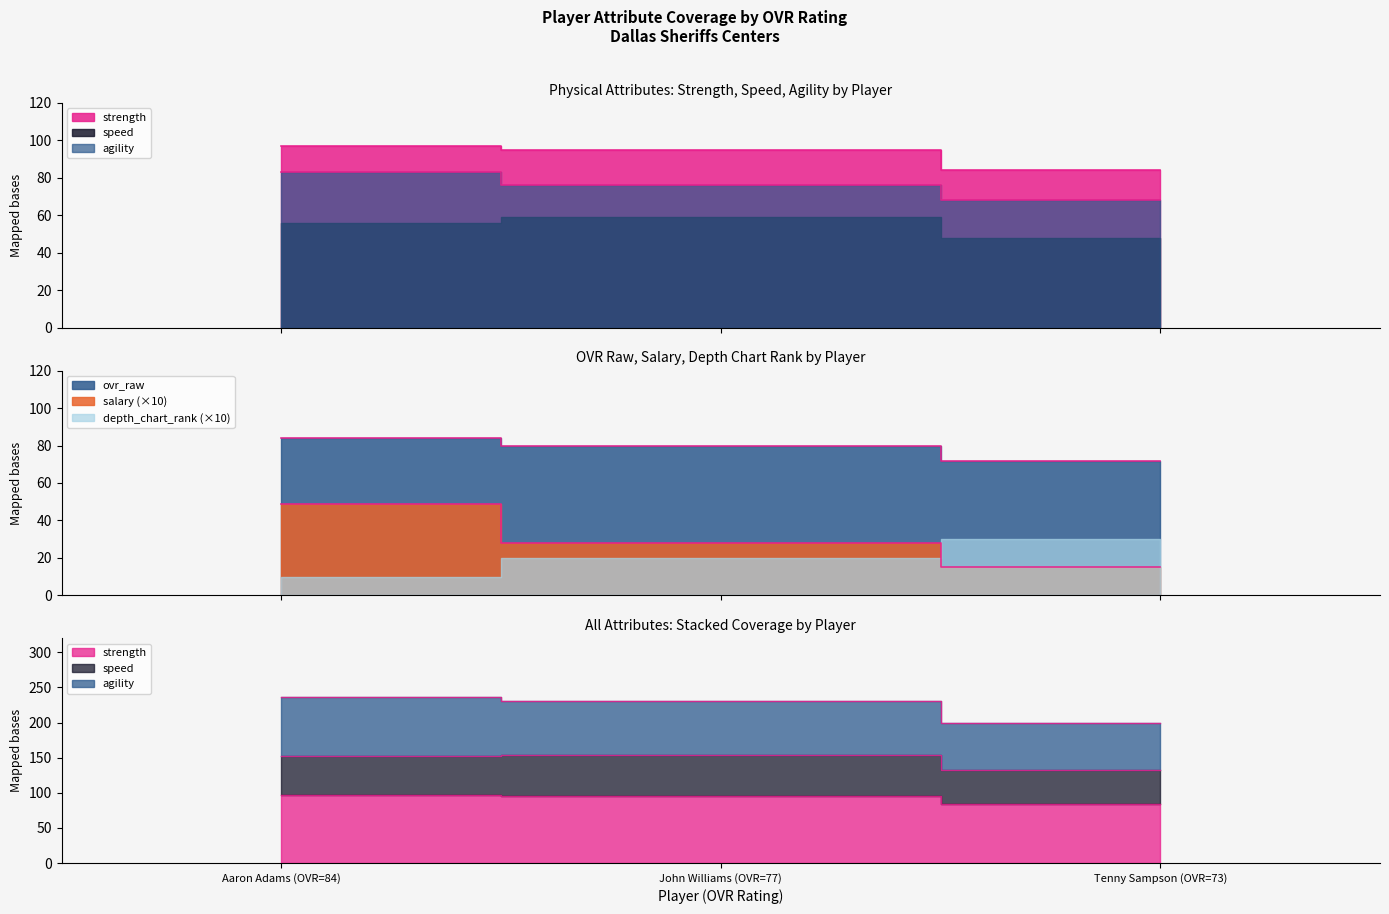

True or false: depth_chart_rank has a value of 16 at Tenny Sampson (OVR=73).

False